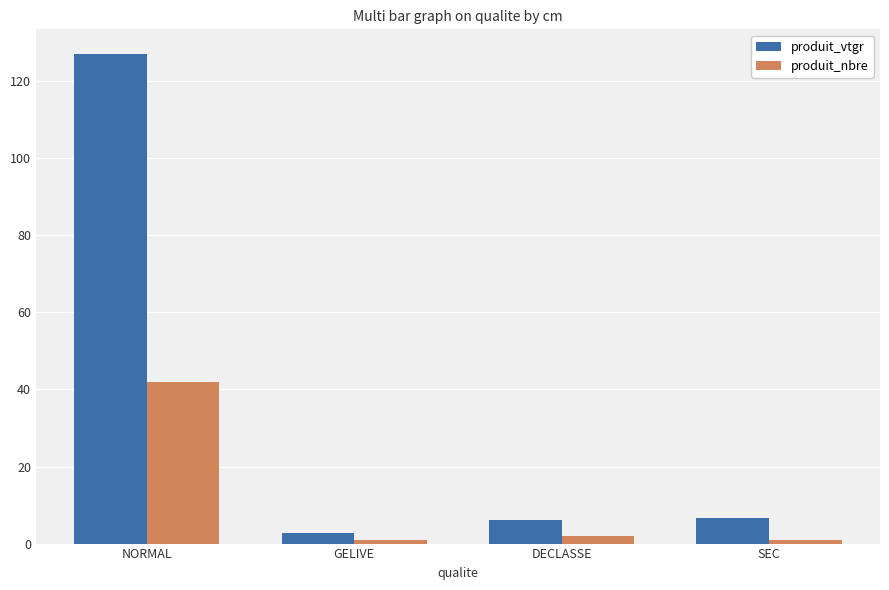

The value of produit_vtgr at NORMAL is 42.6. True or false?

False